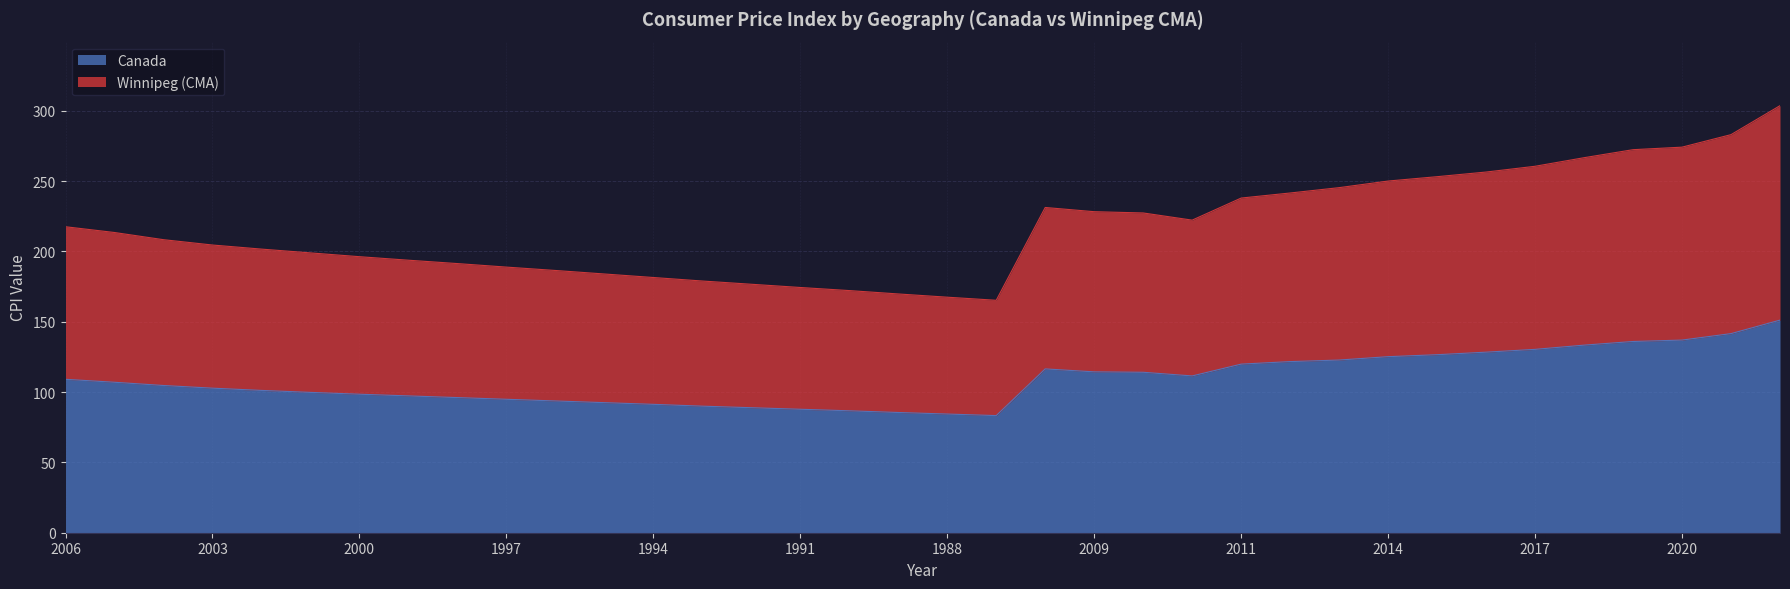

True or false: Canada has a value of 156.9 at 1998.

False